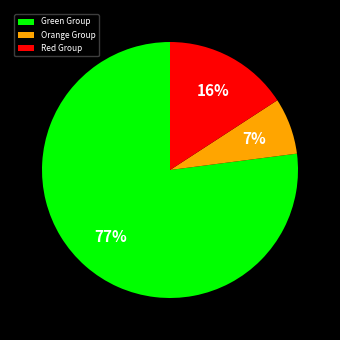

Is it true that Red Group is 16% of the pie?

True